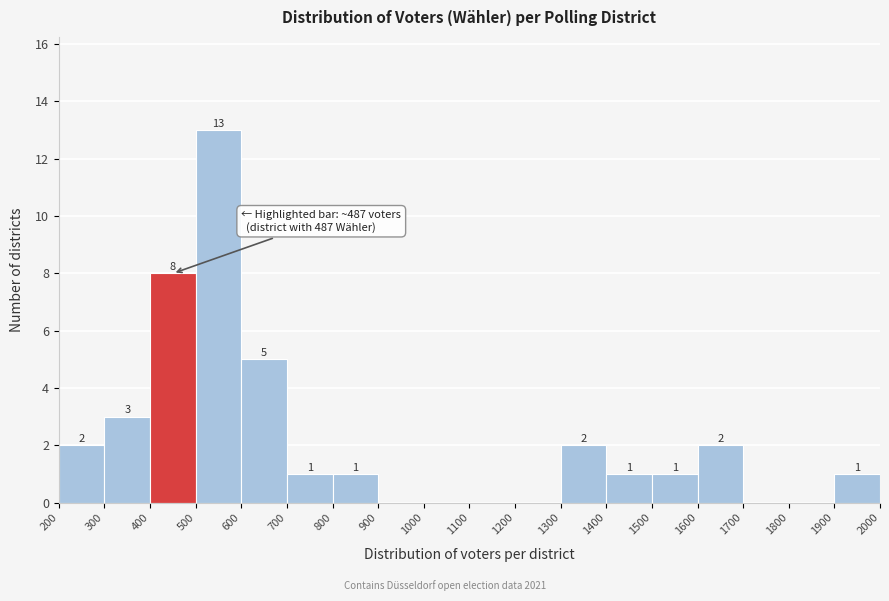

Which range on the x-axis has the tallest bar?

500 to 600